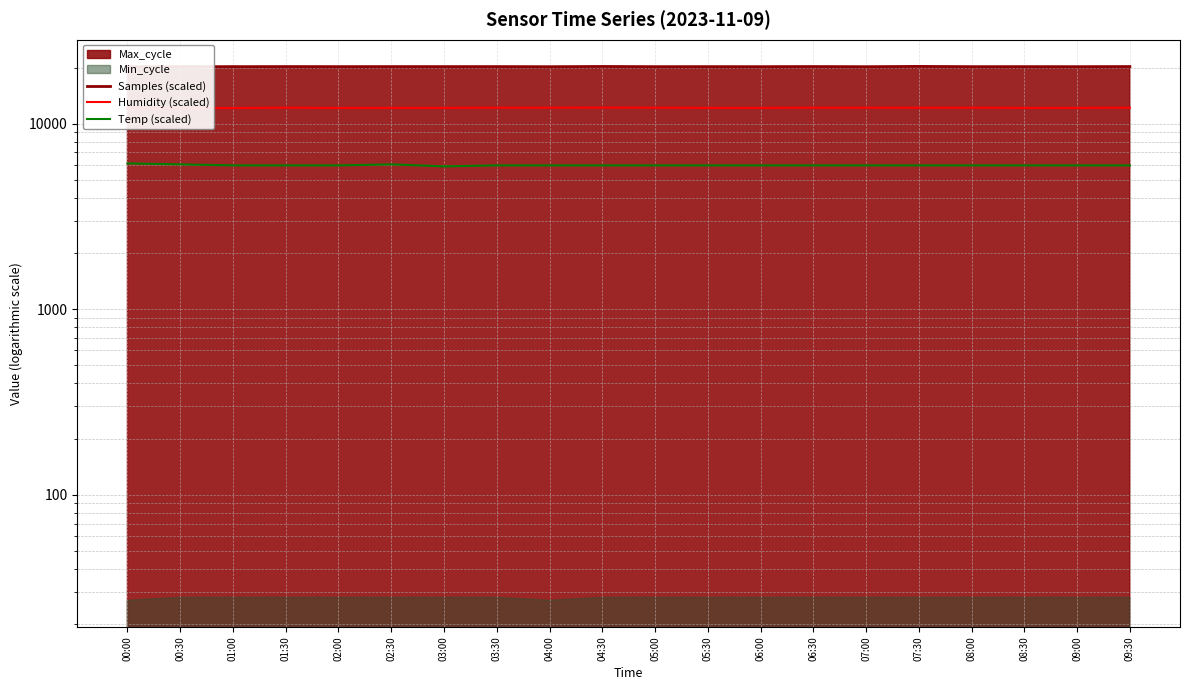

What is the value of the Temp (scaled) point at the 9th from the left?

5962.9